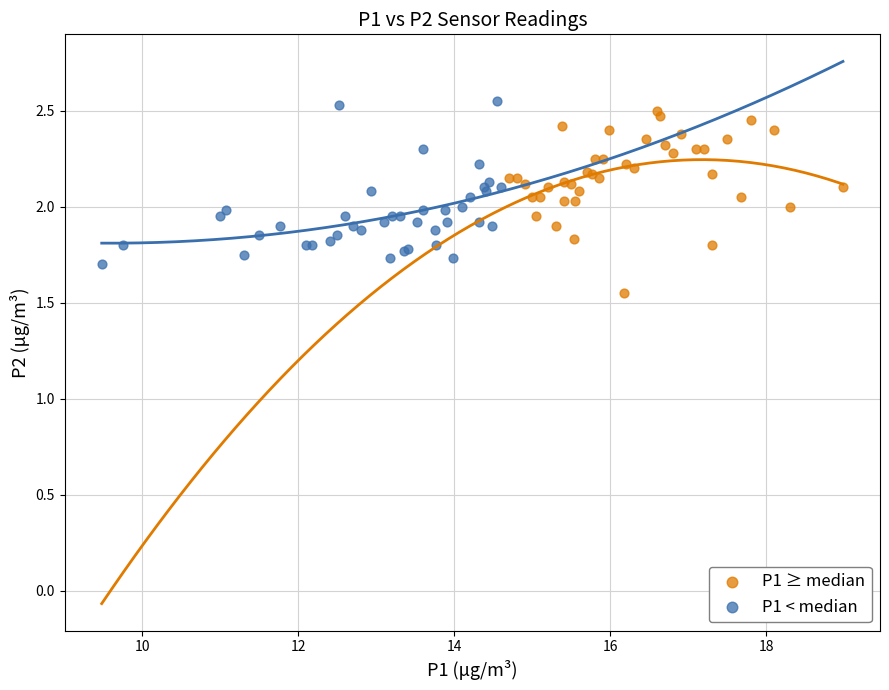

What are all the series names shown in the legend?

P1 ≥ median, P1 < median